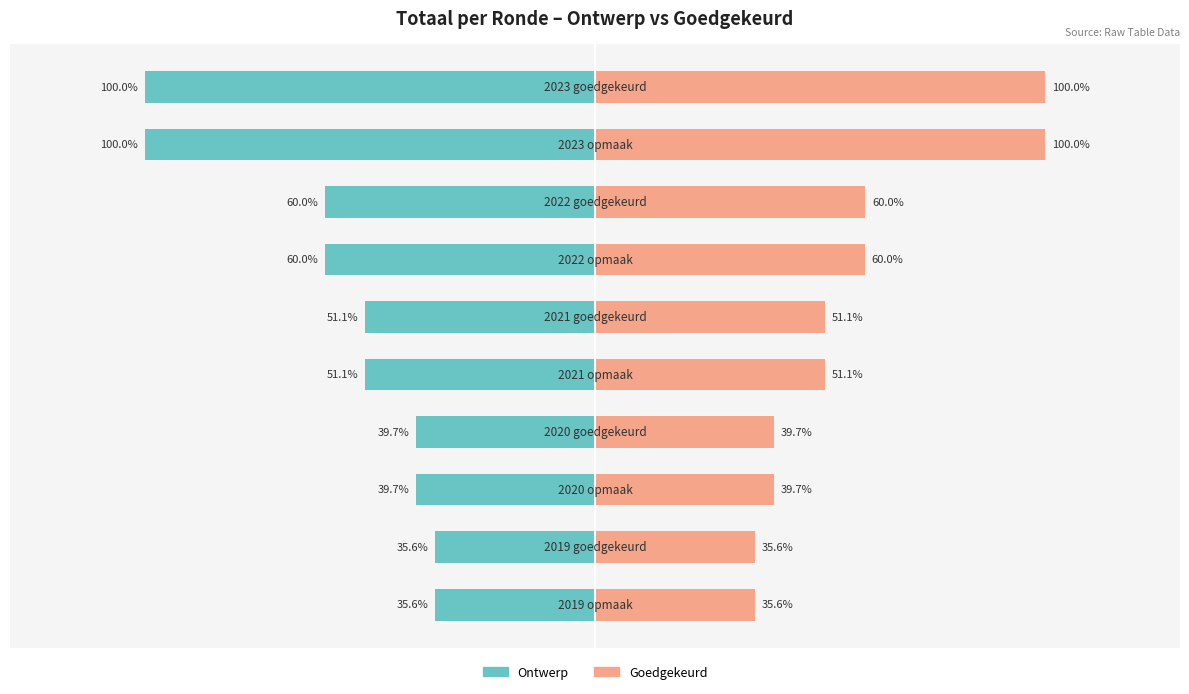

What is the sum of all Goedgekeurd values?

572.8